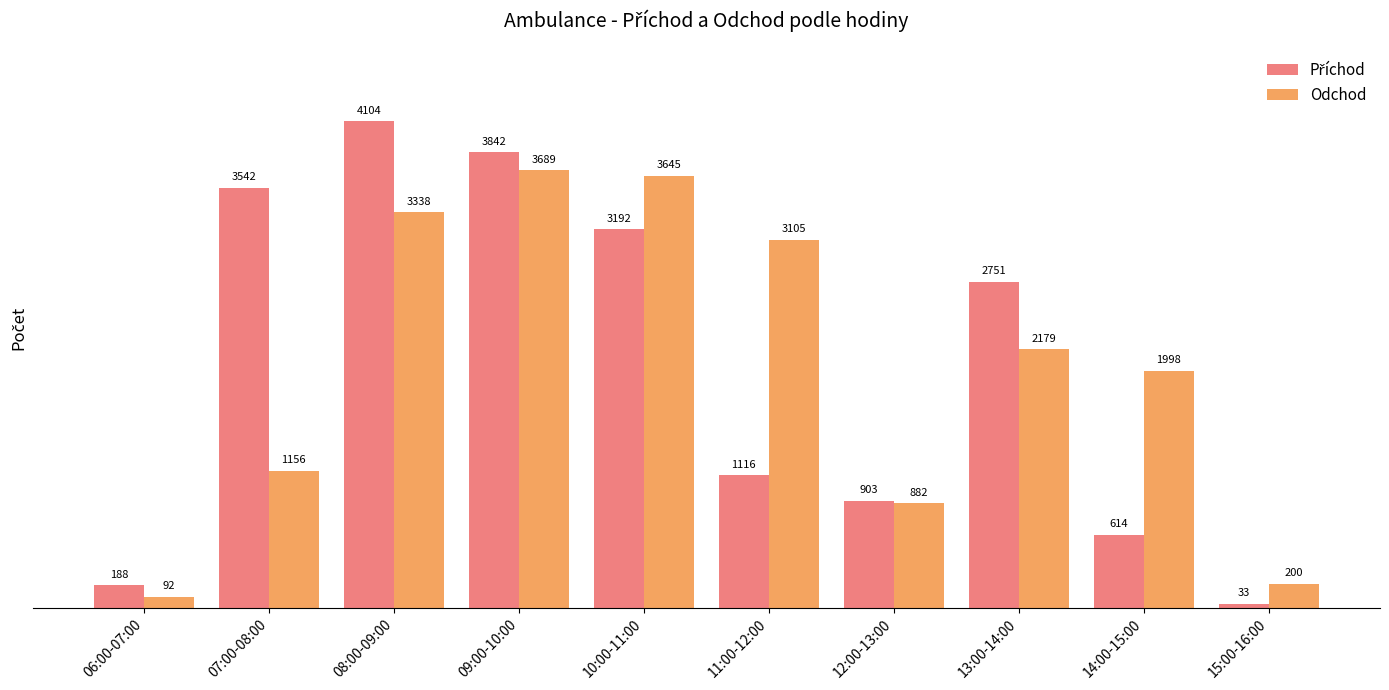

What is the minimum value shown in the chart?

33